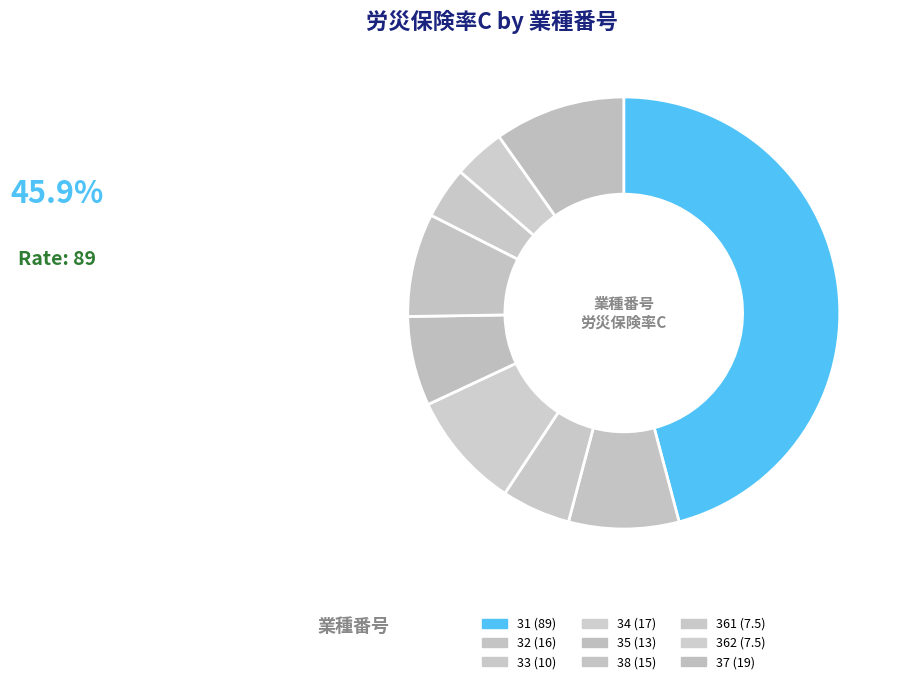

Which slice is the smallest?

361